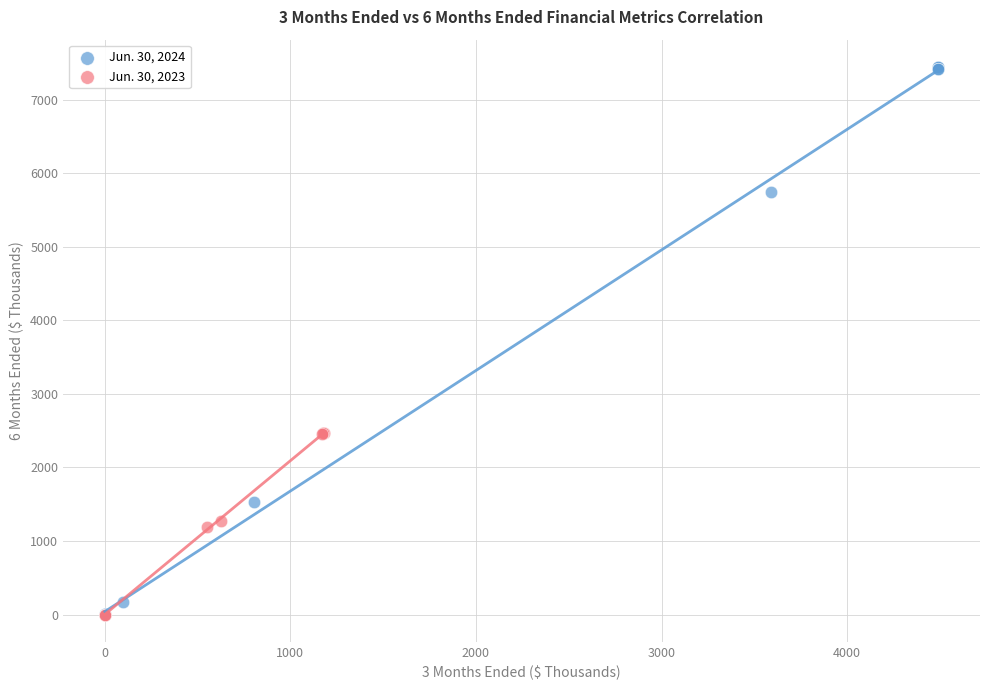

What are all the series names shown in the legend?

Jun. 30, 2024, Jun. 30, 2023